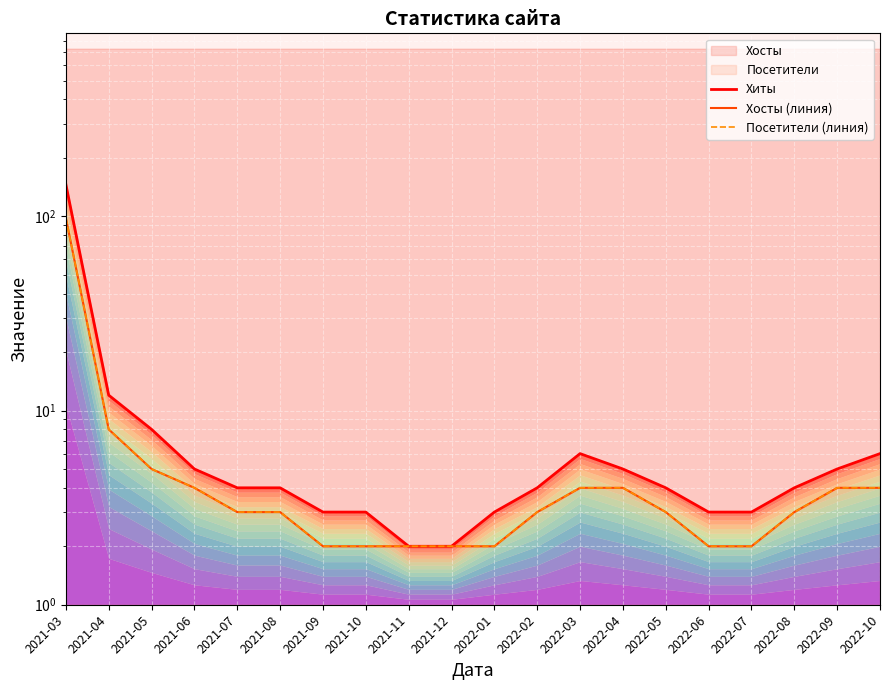

The value of Посетители (линия) at 2022-08 is 4. True or false?

False